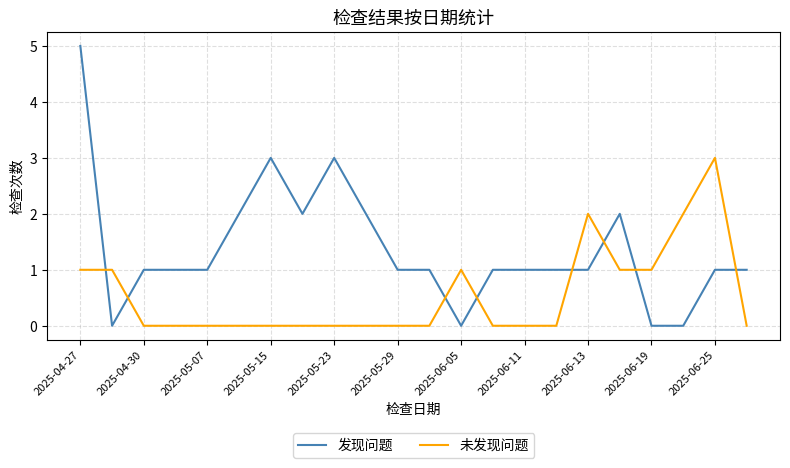

Which series has the largest total across all categories?

发现问题